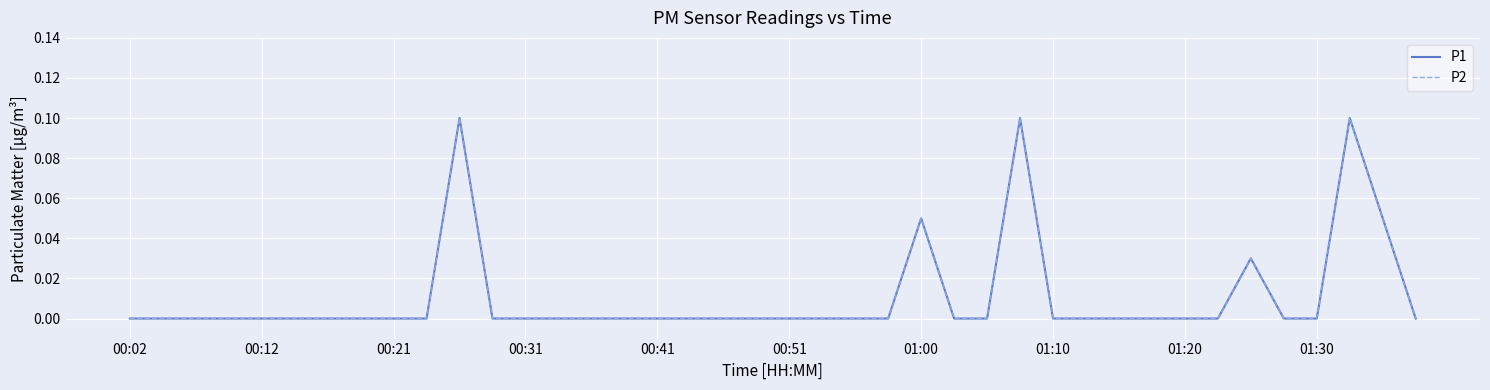

Does the chart have visible grid lines?

Yes